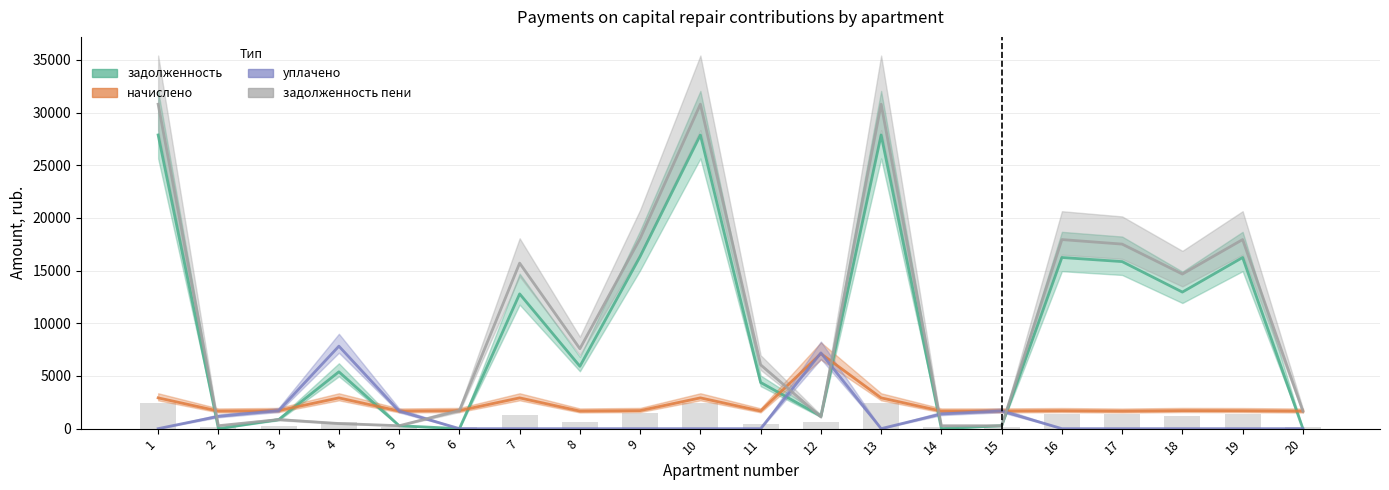

Which series changed the most between 6 and 10?

задолженность_пени